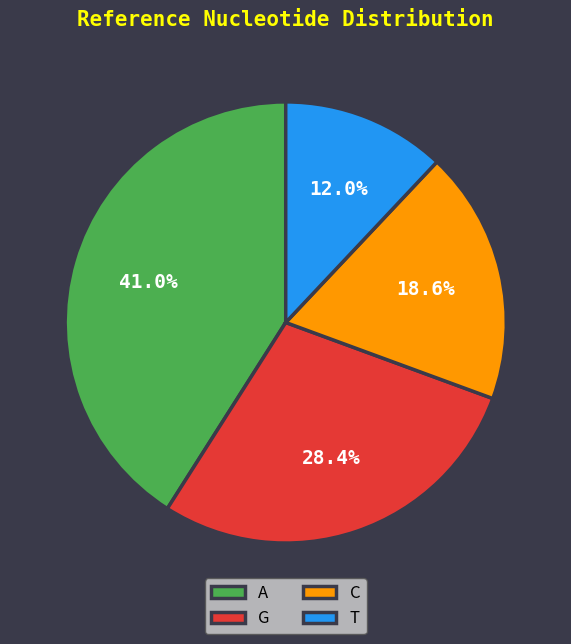

To the nearest percent, what percentage of the pie is T?

12%